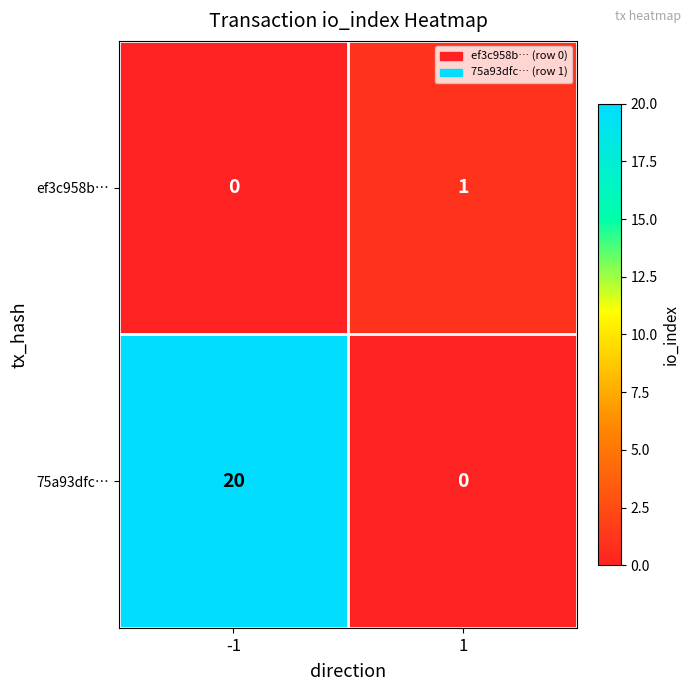

Rank the series at -1 from lowest to highest value.

ef3c958b…, 75a93dfc…